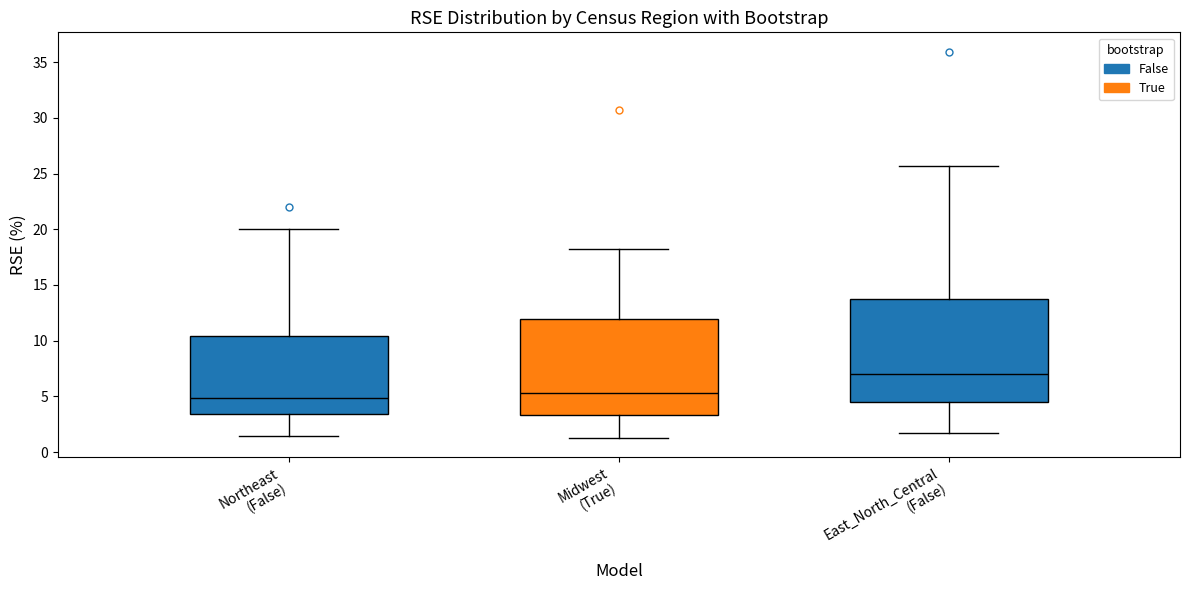

Comparing the boxes themselves (not the whiskers), which one is the tallest?

East_North_Central (False)